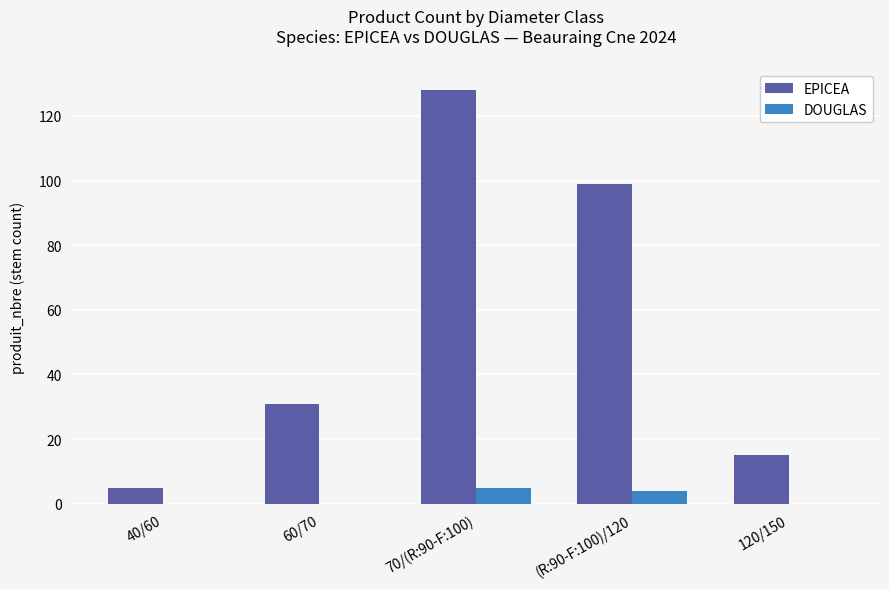

At which category is the sum across all series the highest?

70/(R:90-F:100)